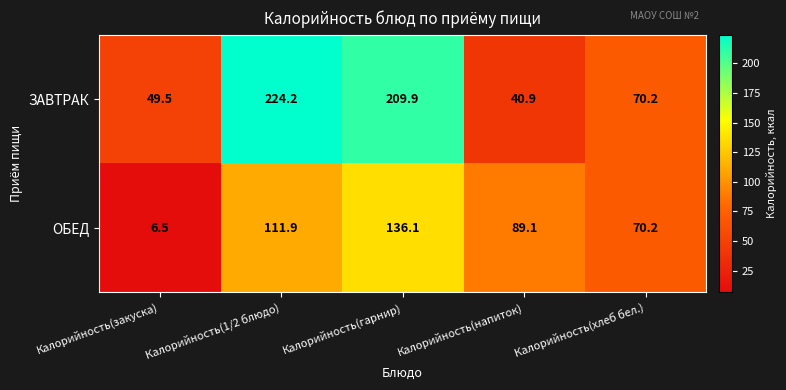

At Калорийность(гарнир), list the series in order from smallest to largest.

ОБЕД, ЗАВТРАК